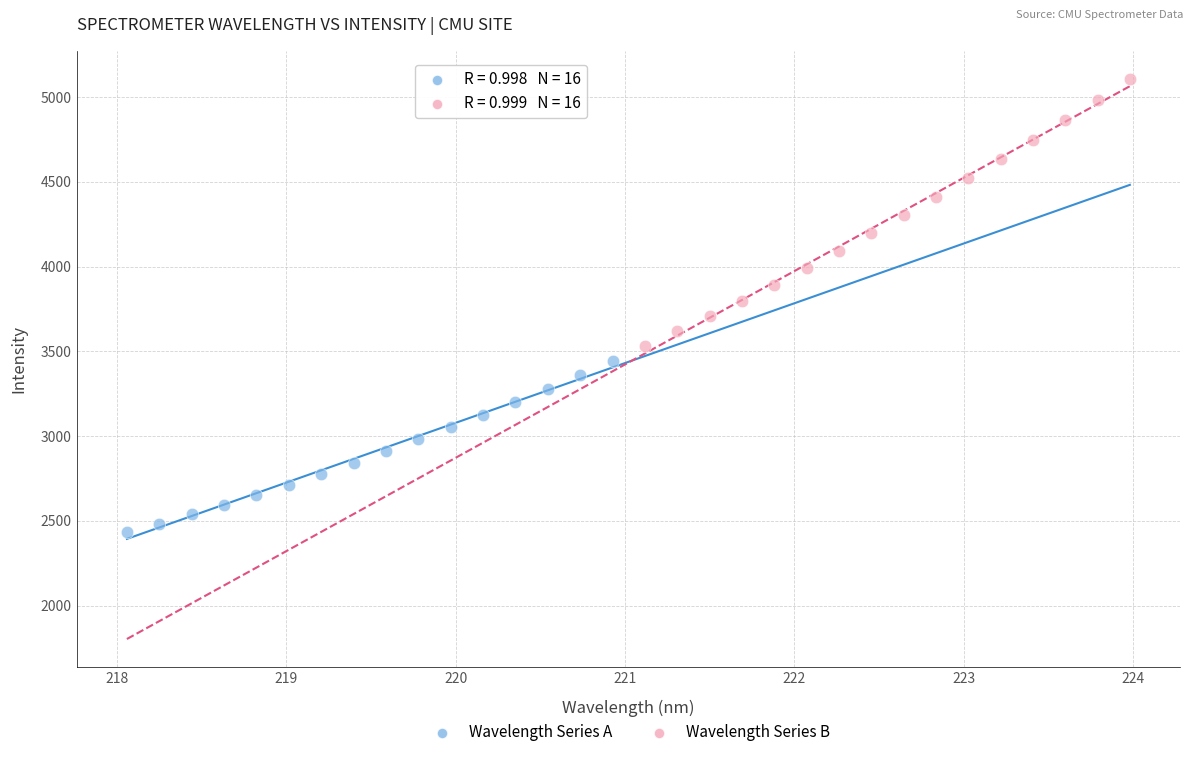

Which series reaches the minimum Y coordinate?

Wavelength Series A